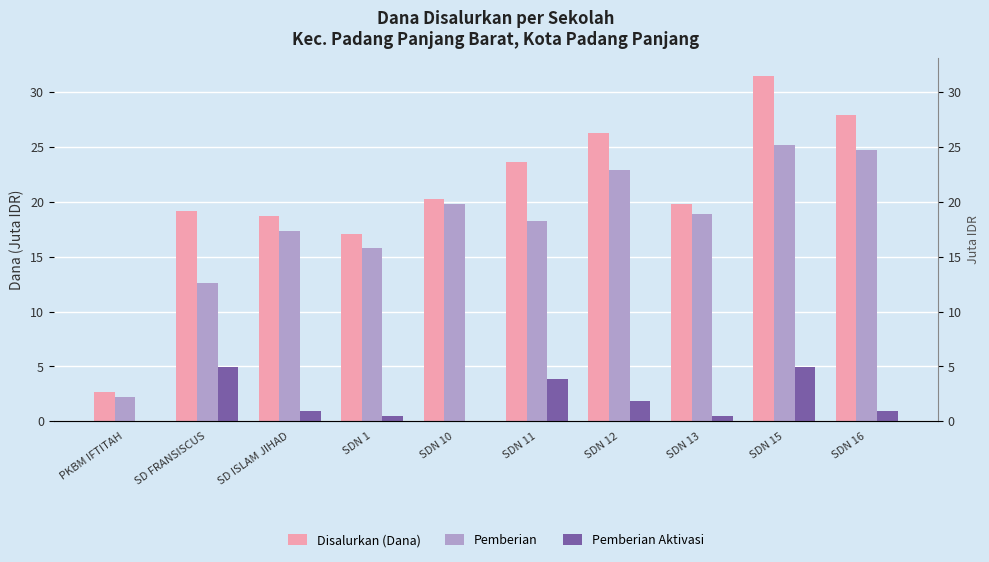

How many bars are there in each group?

3